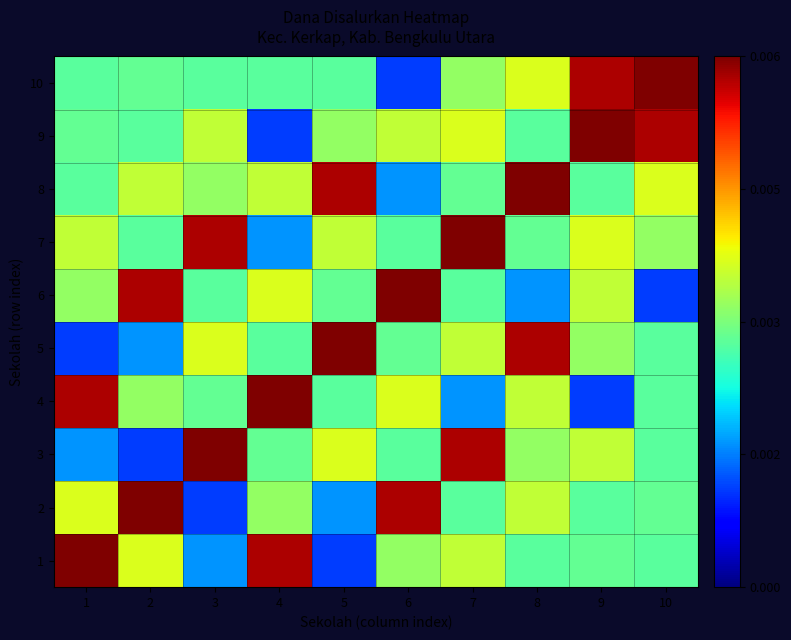

Rank the series at 8 from lowest to highest value.

6, 1, 9, 7, 3, 2, 4, 10, 5, 8